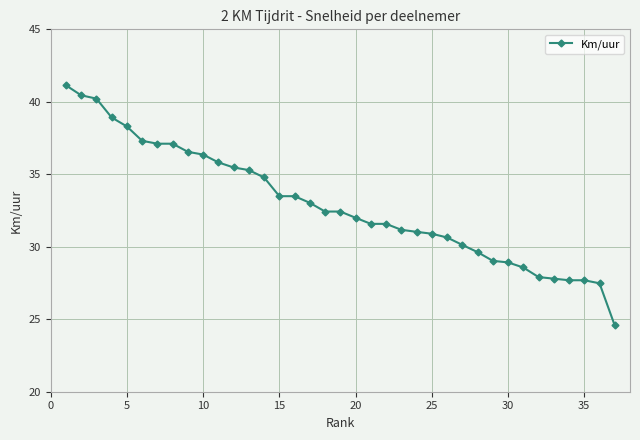

What is the value of the 6th point from the left?

37.3